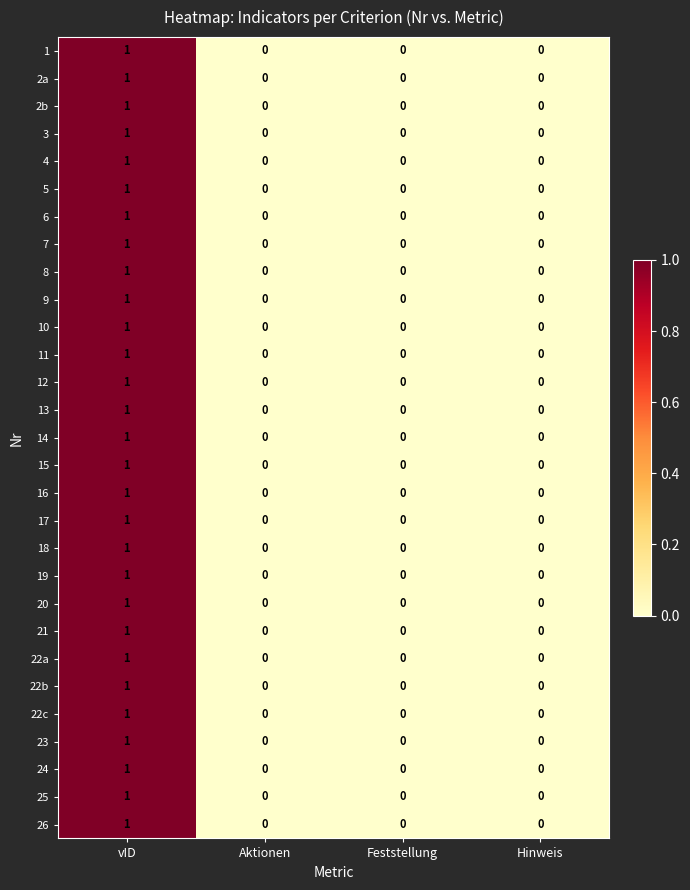

The 8 series shows 1 at vID. True or false?

True